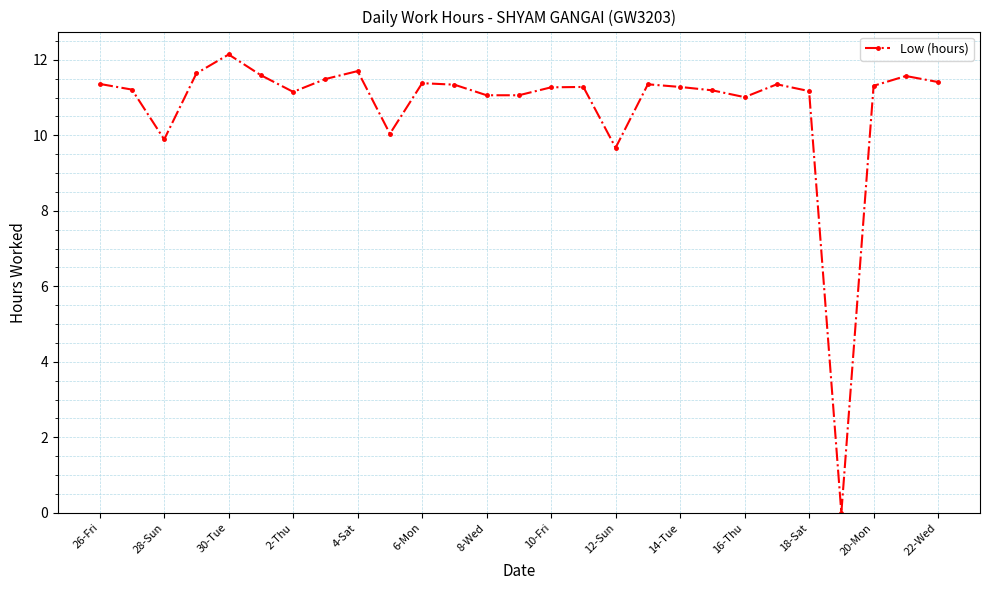

What is the difference between the maximum and second lowest values?

2.5